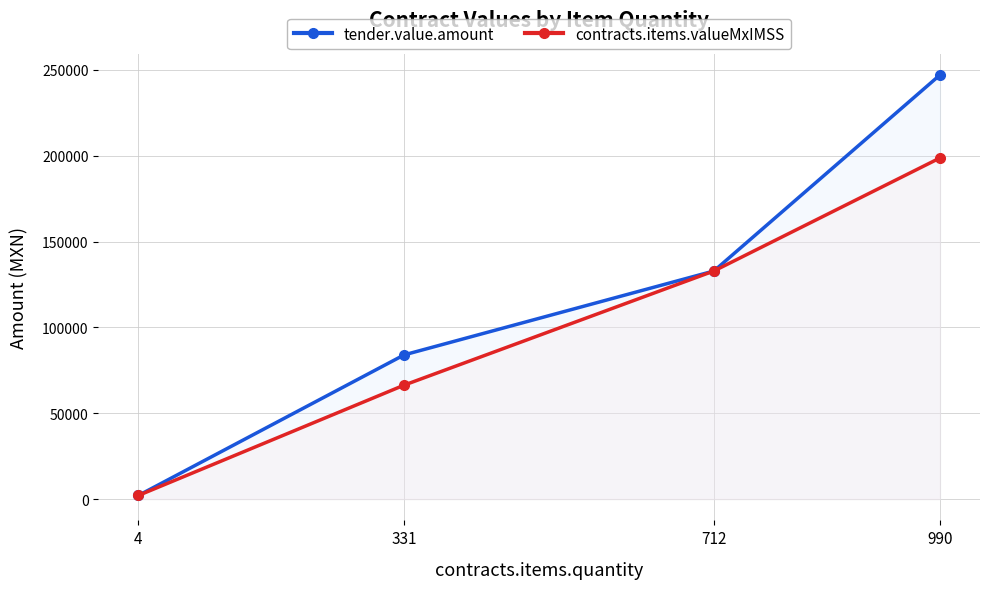

The tender.value.amount series shows 246975.6 at 990. True or false?

True